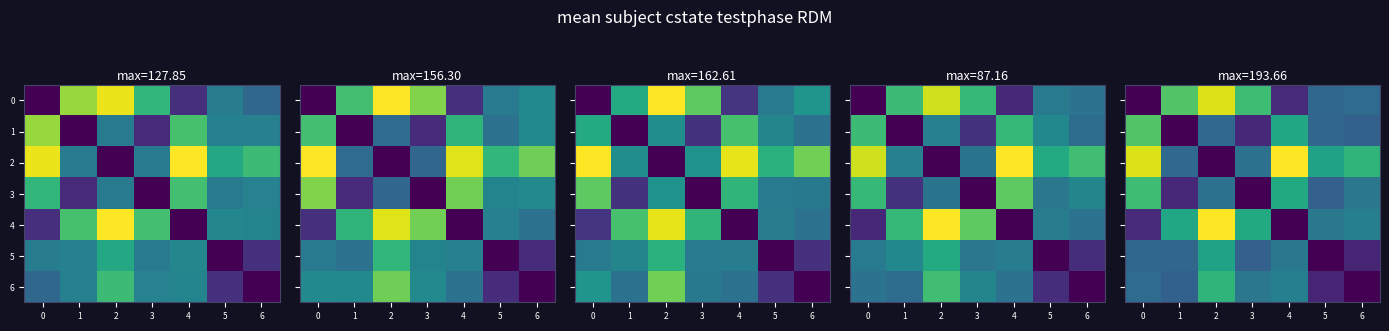

Which category has the highest value across all series?

4